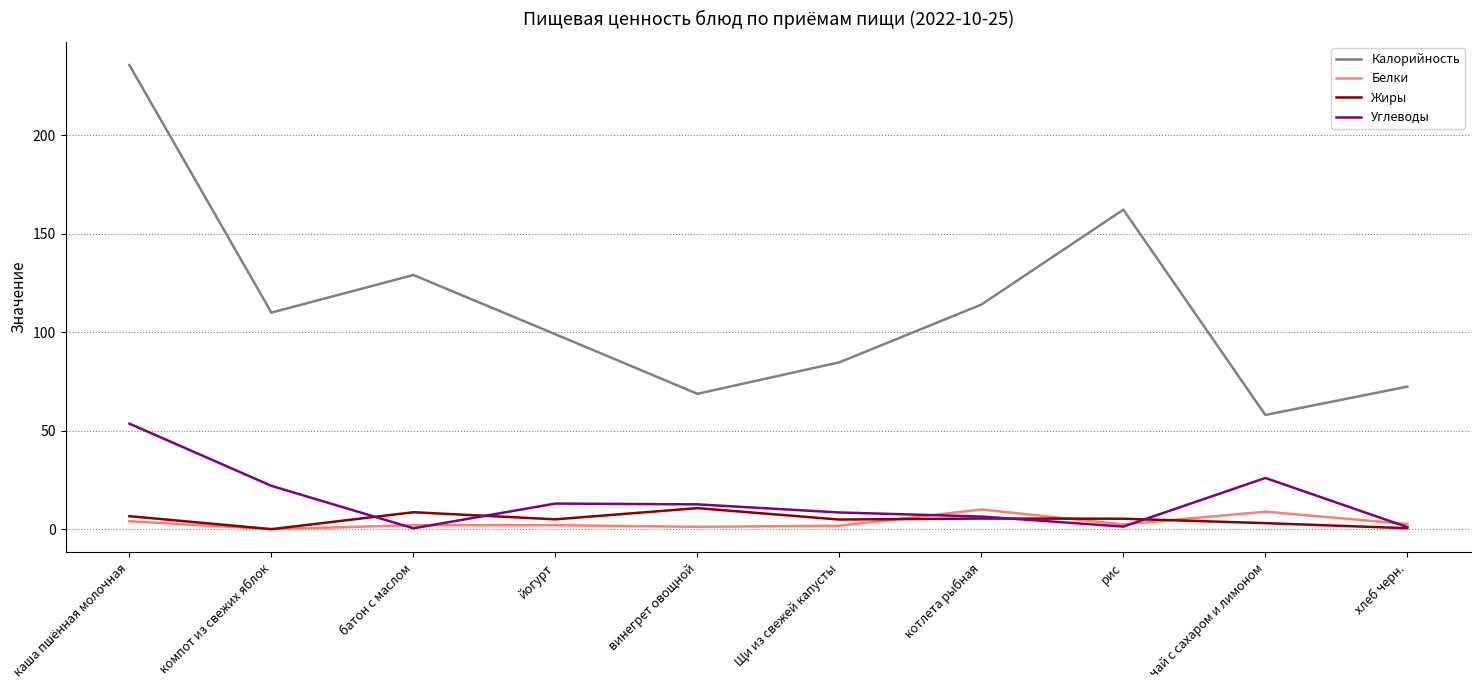

What is the lowest value of the Калорийность series?

58.0